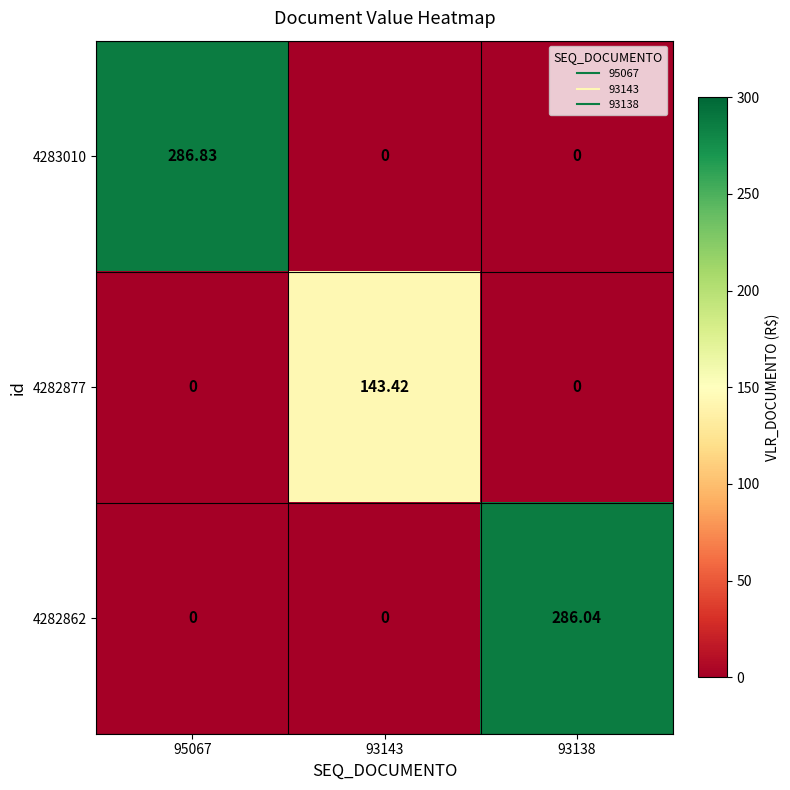

At which category is the sum across all series the highest?

95067